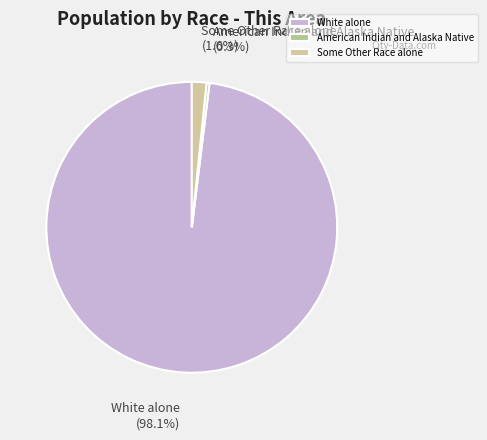

What is the total percentage of Some Other Race alone and American Indian and Alaska Native?

1.9%